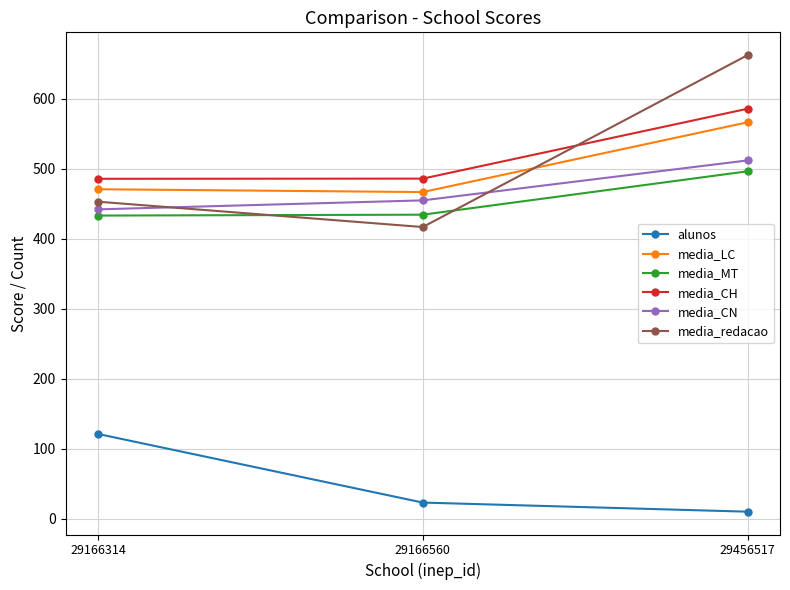

Which series has the largest total across all categories?

media_CH